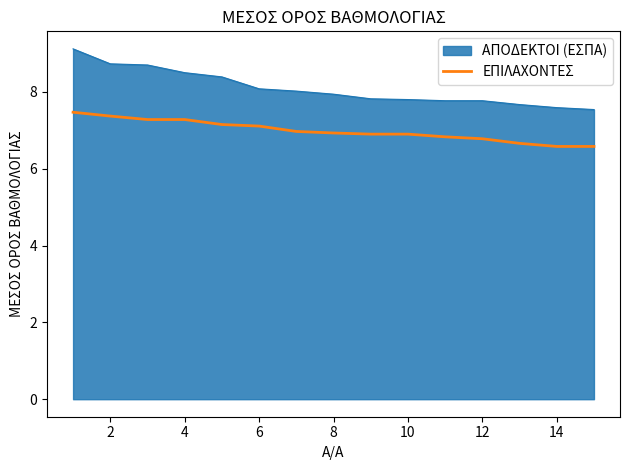

How many categories are shown in the chart?

15